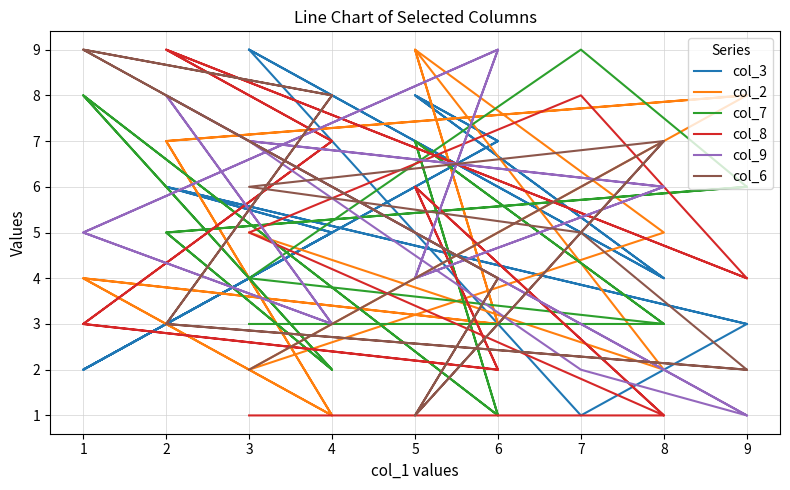

At how many categories does at least one series exceed 4?

17